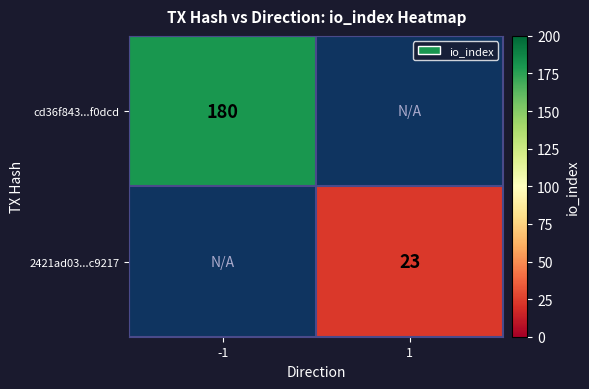

Is it true that 2421ad03...c9217 equals 36 at 1?

False